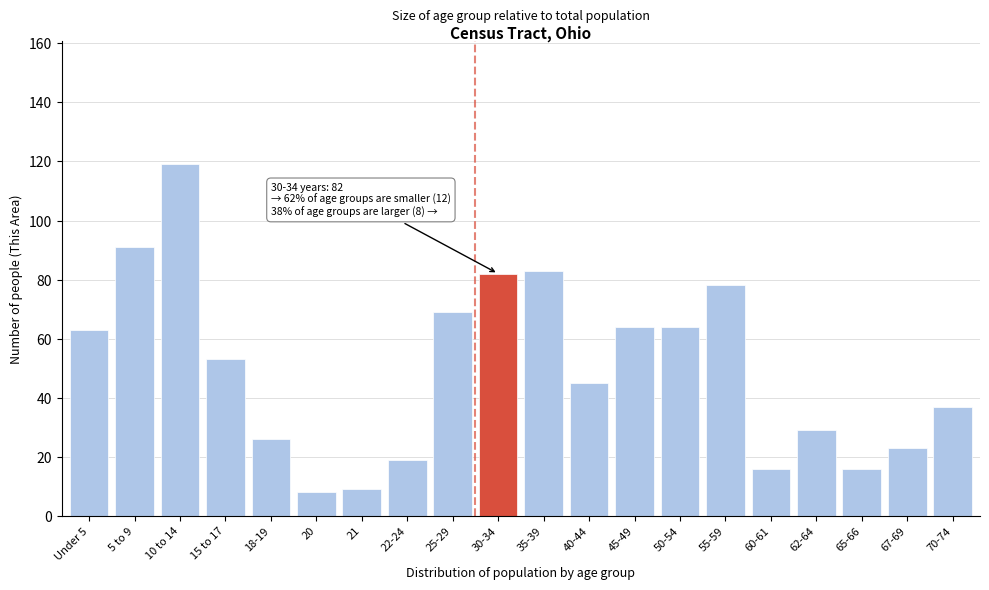

Reading right to left, transcribe all the data shown in this chart.

70-74=37	67-69=23	65-66=16	62-64=29	60-61=16	55-59=78	50-54=64	45-49=64	40-44=45	35-39=83	30-34=82	25-29=69	22-24=19	21=9	20=8	18-19=26	15 to 17=53	10 to 14=119	5 to 9=91	Under 5=63